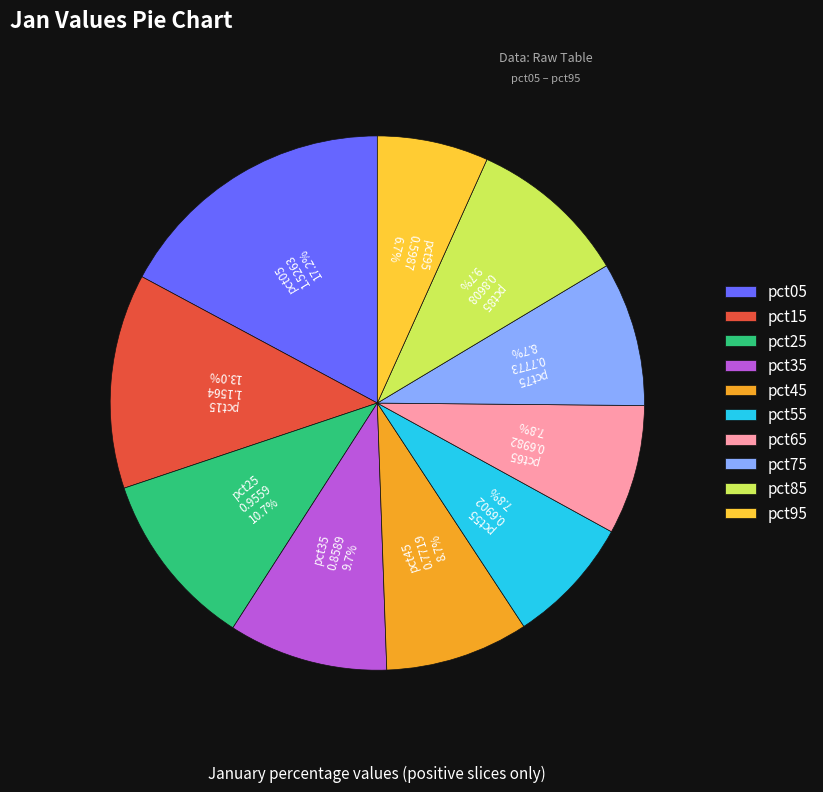

How many segments does this pie chart have?

10